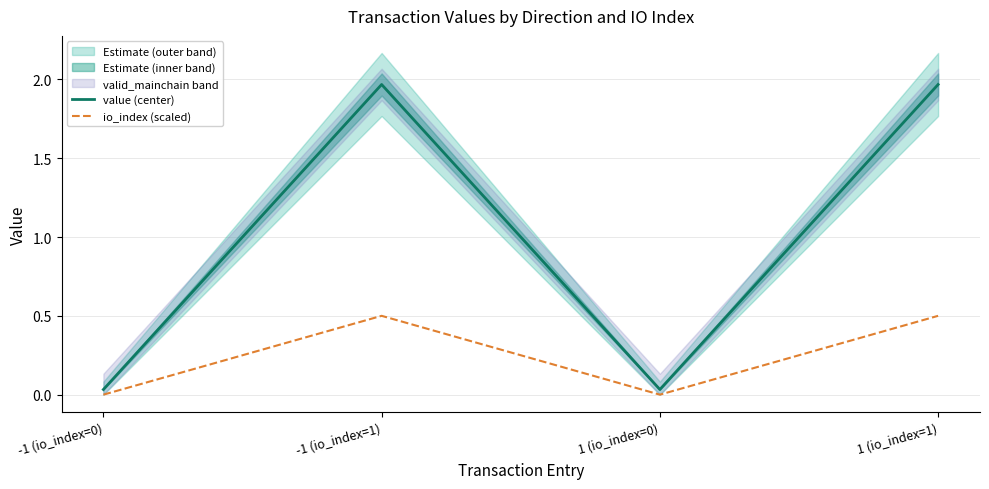

Which category has the lowest value in the value (center) series?

-1 (io_index=0)